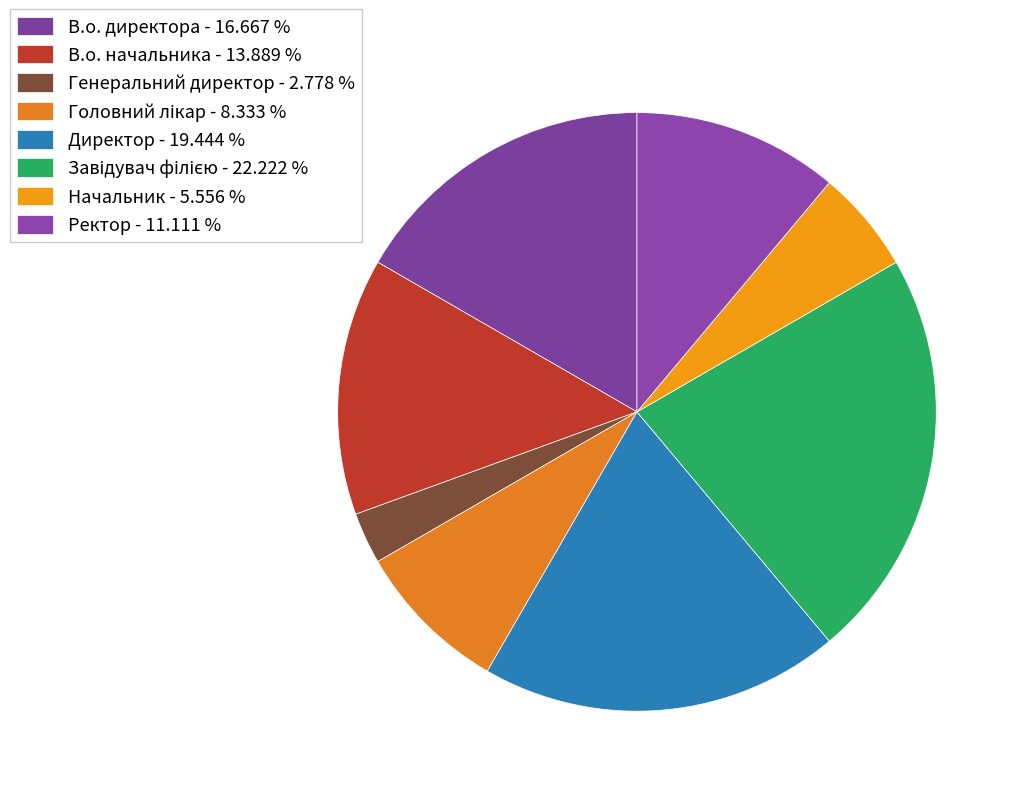

What is the total percentage of Завідувач філією and Генеральний директор?

25.0%